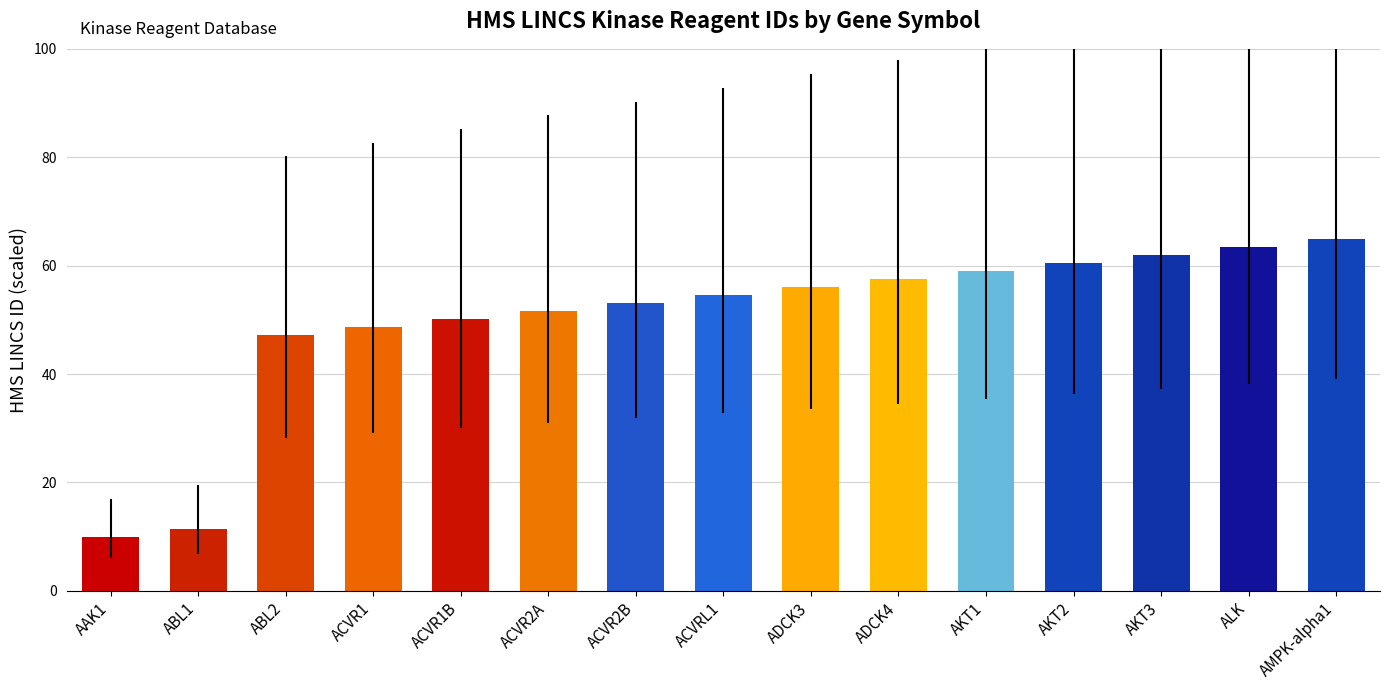

At which label is the value closest to 37?

ABL2